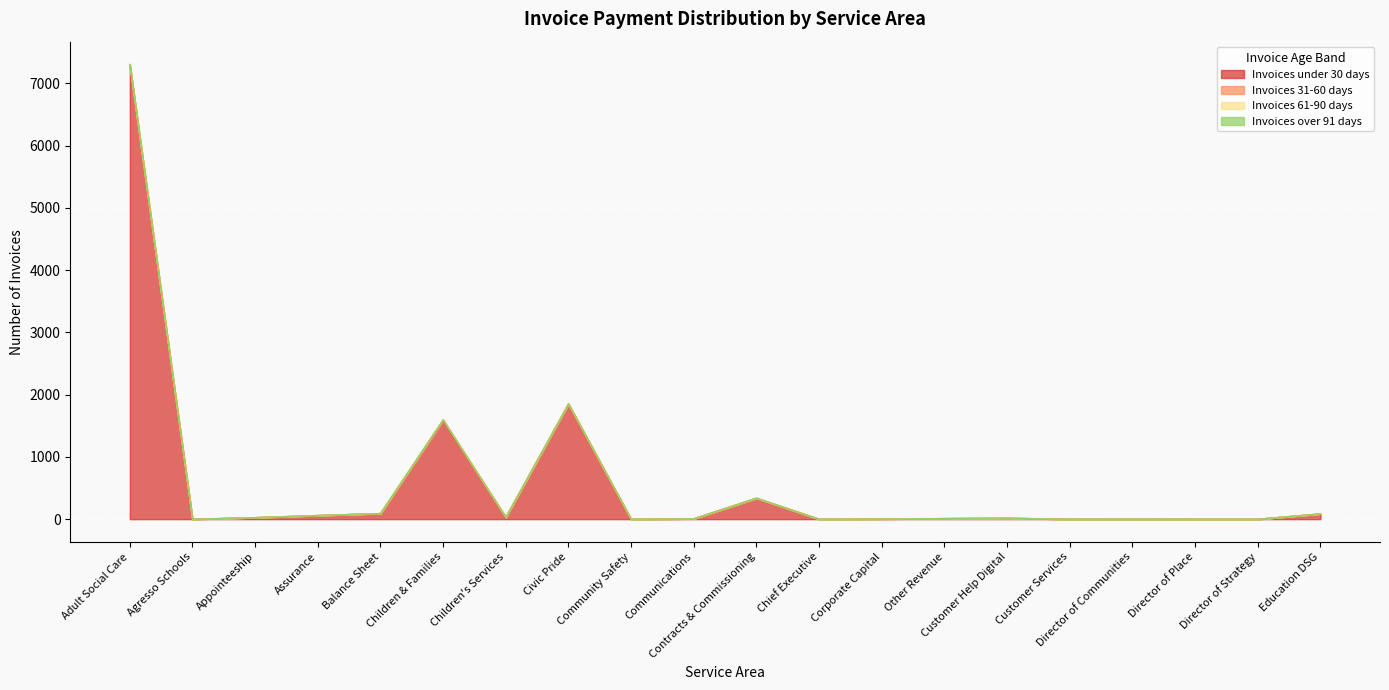

What is the difference between the Invoices under 30 days values at Agresso Schools and Contracts & Commissioning?

338